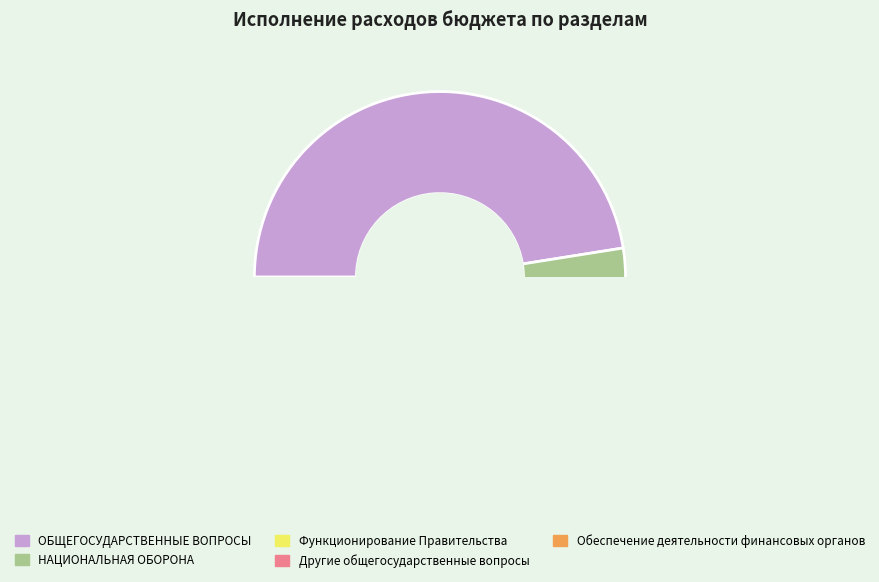

What is the ratio of the value at ОБЩЕГОСУДАРСТВЕННЫЕ ВОПРОСЫ to the value at НАЦИОНАЛЬНАЯ ОБОРОНА?

16.9